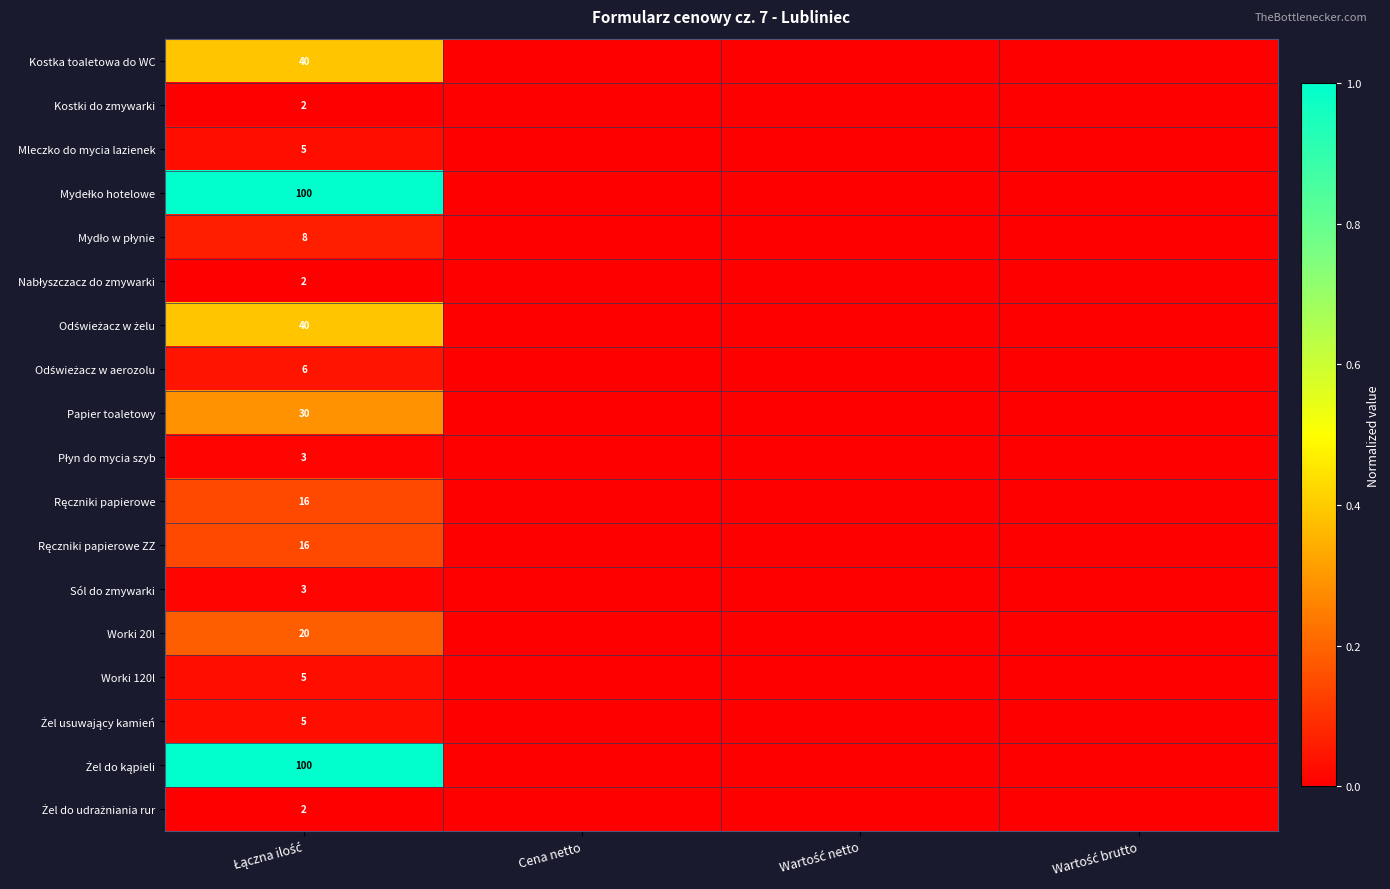

What is the maximum value shown in the chart?

1.0